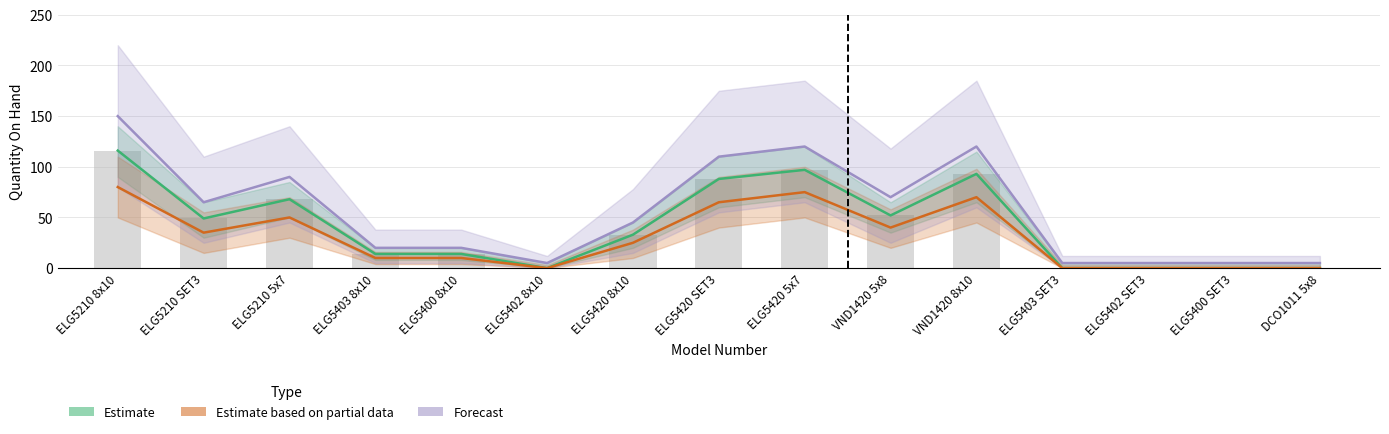

Where is Estimate based on partial data nearest to the value 40?

VND1420 5x8